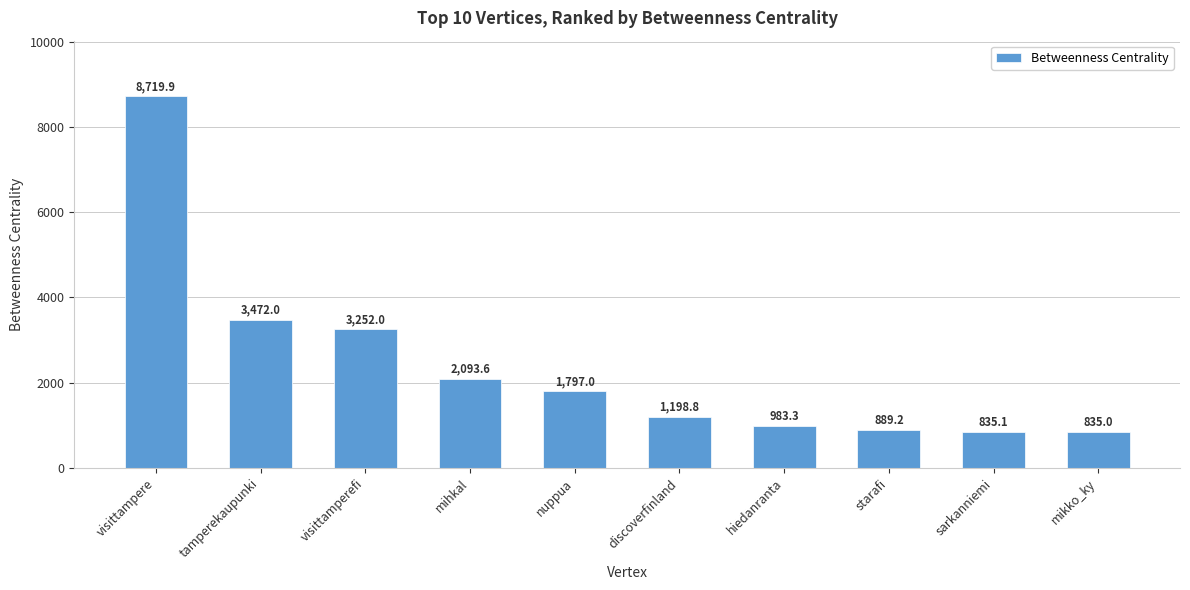

What is the change in value from nuppua to discoverfinland?

-598.2